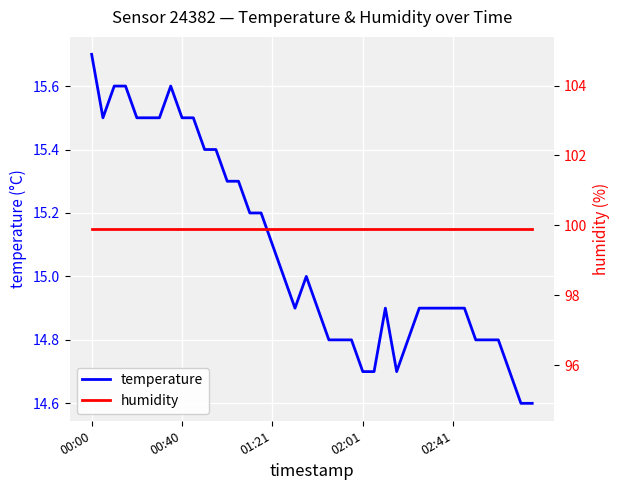

Which has a higher value, 24 or 9?

9